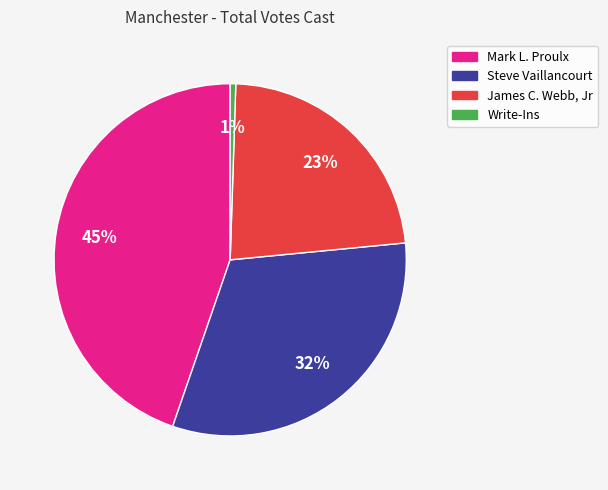

Which has a higher value, James C. Webb, Jr or Mark L. Proulx?

Mark L. Proulx